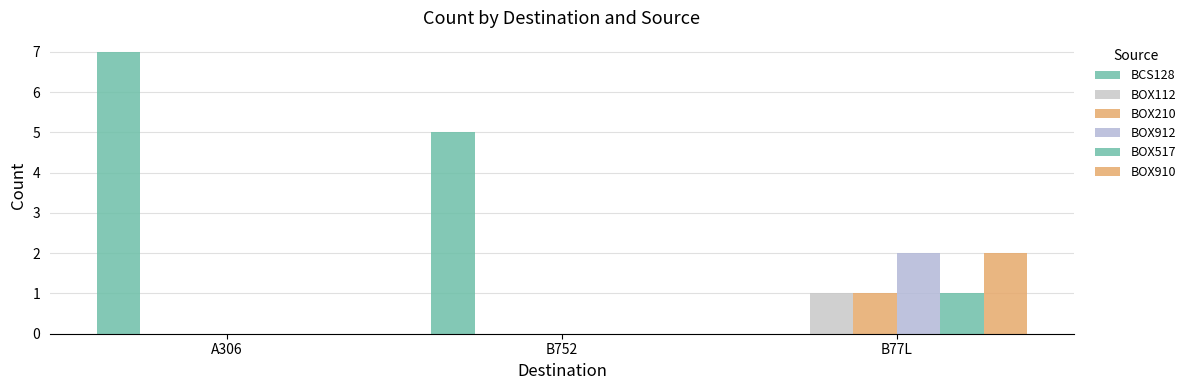

How many positive values does the BCS128 series have?

2